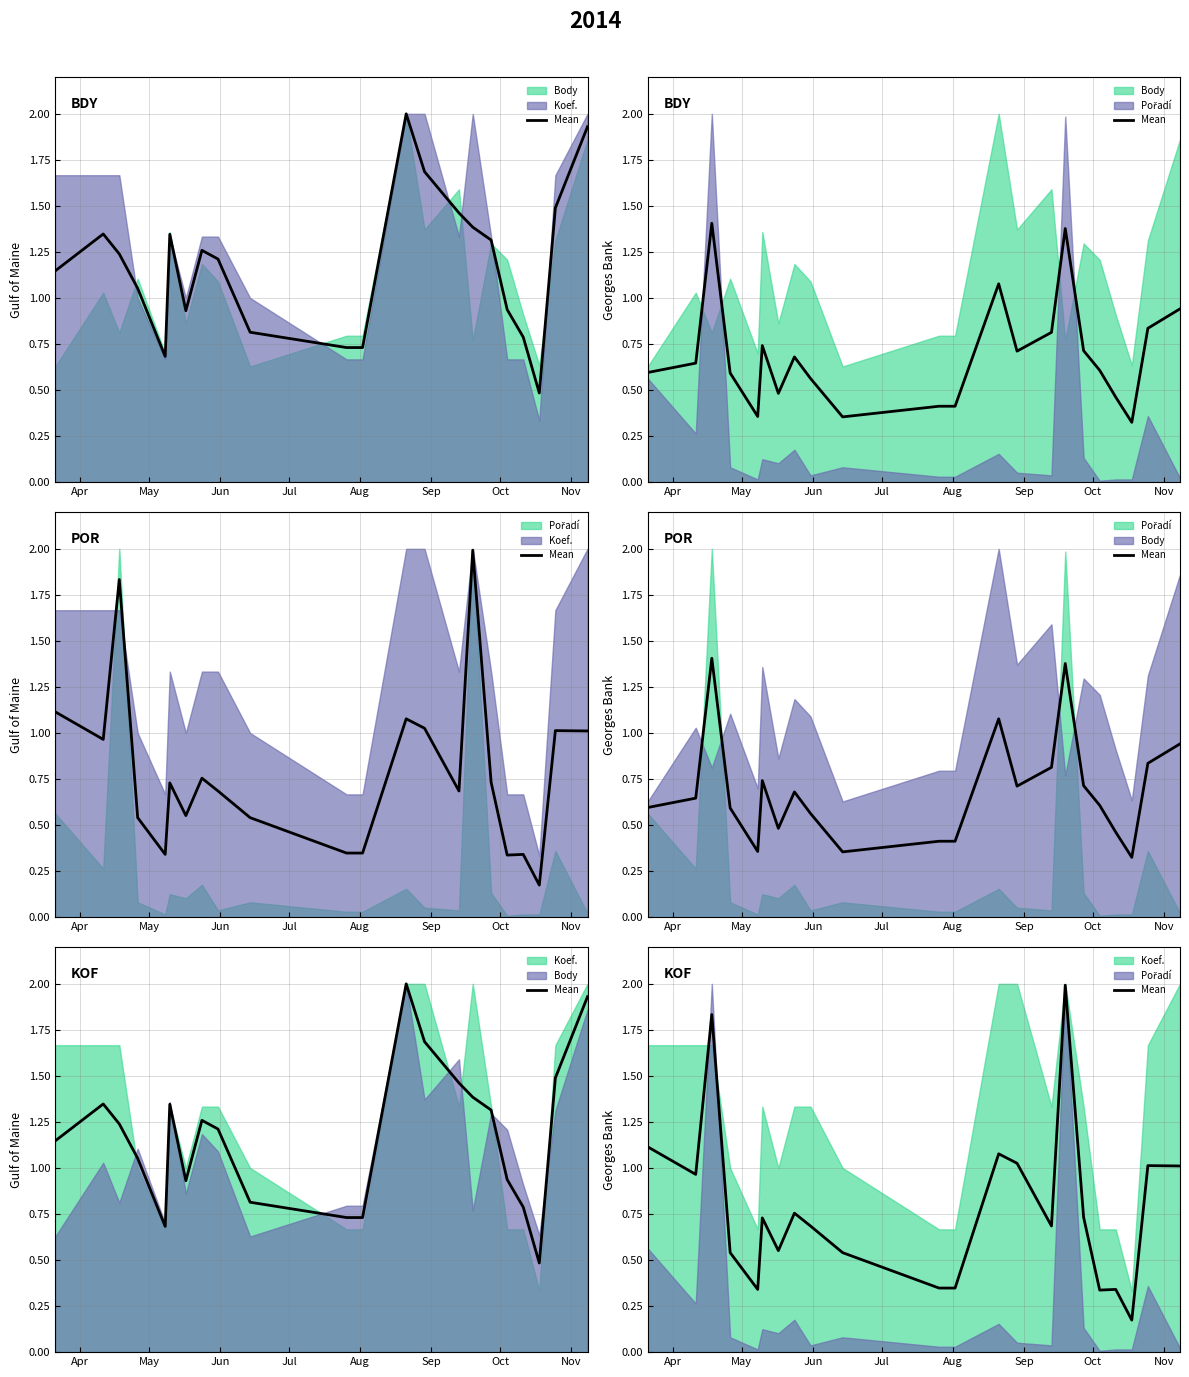

How many lines are shown in the chart?

1